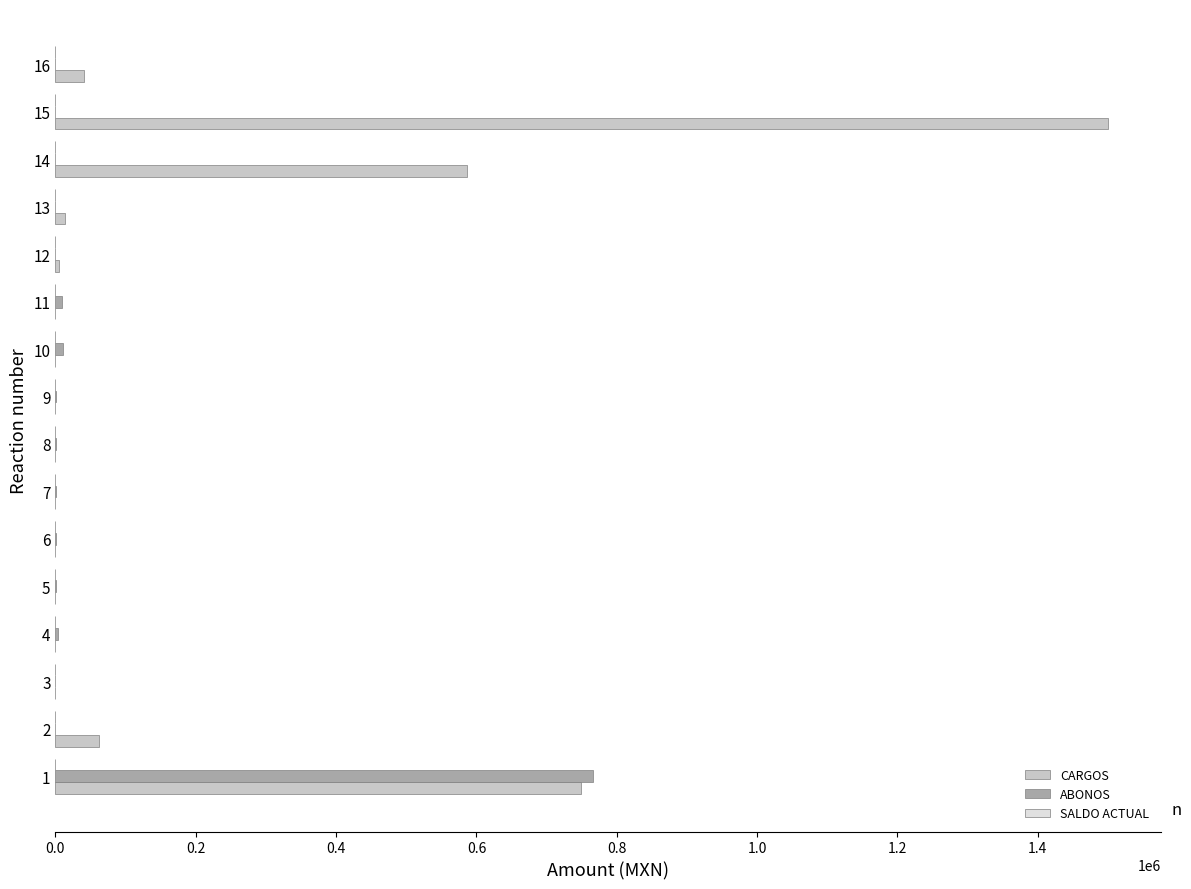

Which series changed the most between 10 and 14?

CARGOS